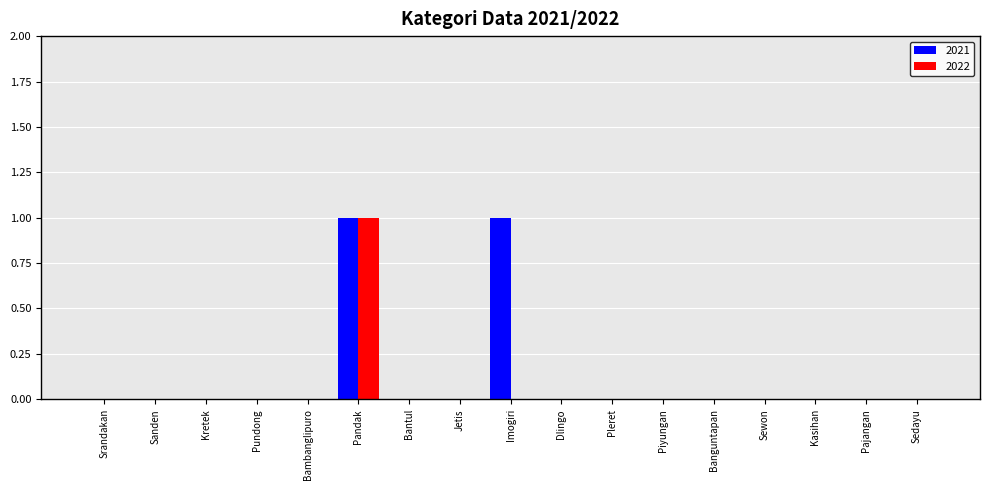

Reading right to left, transcribe all the data shown in this chart.

2021: 0	0	0	0	0	0	0	0	1	0	0	1	0	0	0	0	0
2022: 0	0	0	0	0	0	0	0	0	0	0	1	0	0	0	0	0